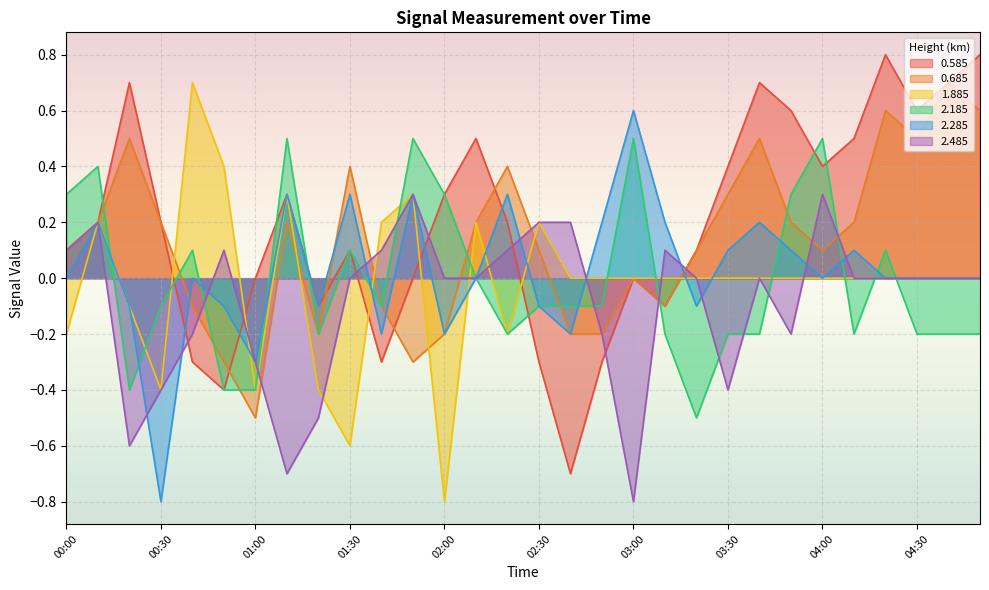

What is the total value across all series at 02:40?

-1.0